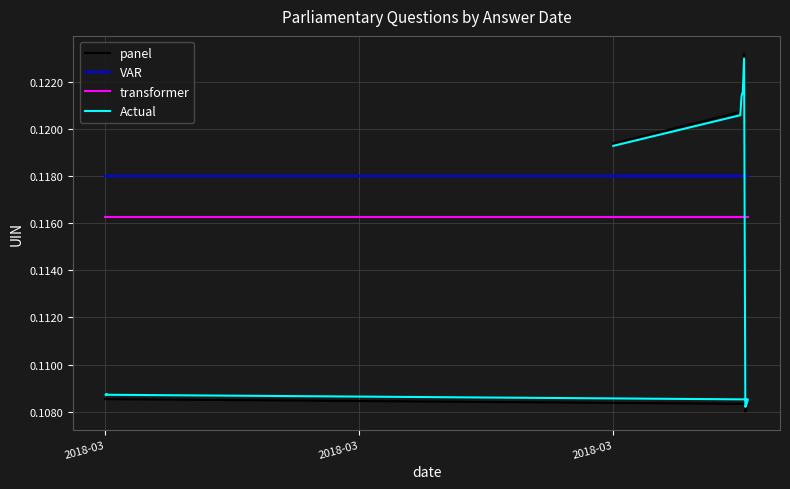

Reading right to left, transcribe all the data shown in this chart.

panel: 0.1	0.1	0.1	0.1	0.1	0.1	0.1	0.1	0.1	0.1
VAR: 0.1	0.1	0.1	0.1	0.1	0.1	0.1	0.1	0.1	0.1
transformer: 0.1	0.1	0.1	0.1	0.1	0.1	0.1	0.1	0.1	0.1
Actual: 0.1	0.1	0.1	0.1	0.1	0.1	0.1	0.1	0.1	0.1